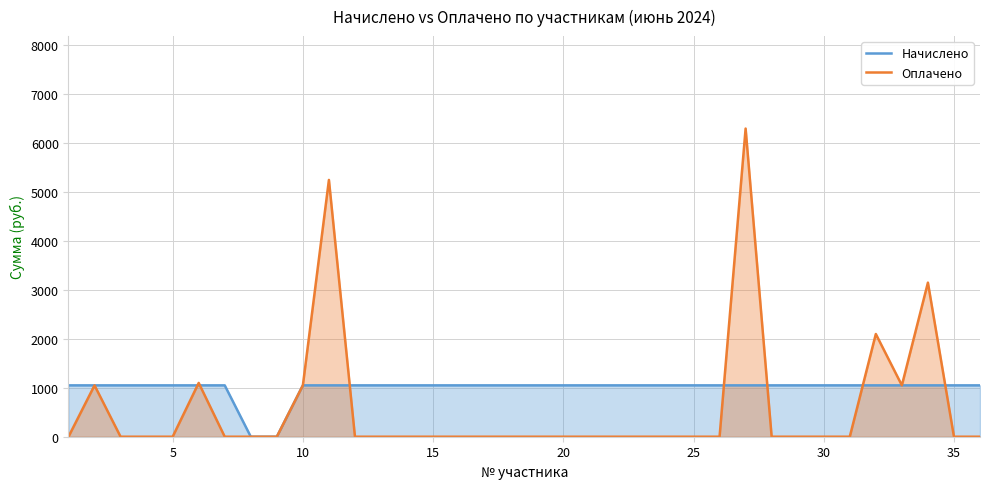

Reading left to right, list all the values displayed in this chart.

Начислено: 1050	1050	1050	1050	1050	1050	1050	0	0	1050	1050	1050	1050	1050	1050	1050	1050	1050	1050	1050	1050	1050	1050	1050	1050	1050	1050	1050	1050	1050	1050	1050	1050	1050	1050	1050
Оплачено: 0	1050	0	0	0	1100	0	0	0	1050	5250	0	0	0	0	0	0	0	0	0	0	0	0	0	0	0	6300	0	0	0	0	2100	1050	3150	0	0